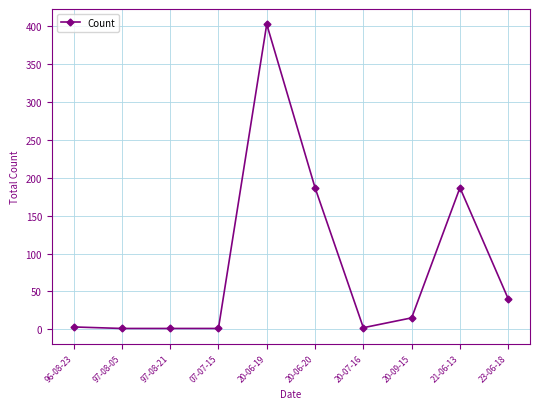

What is the sum of all values?

840